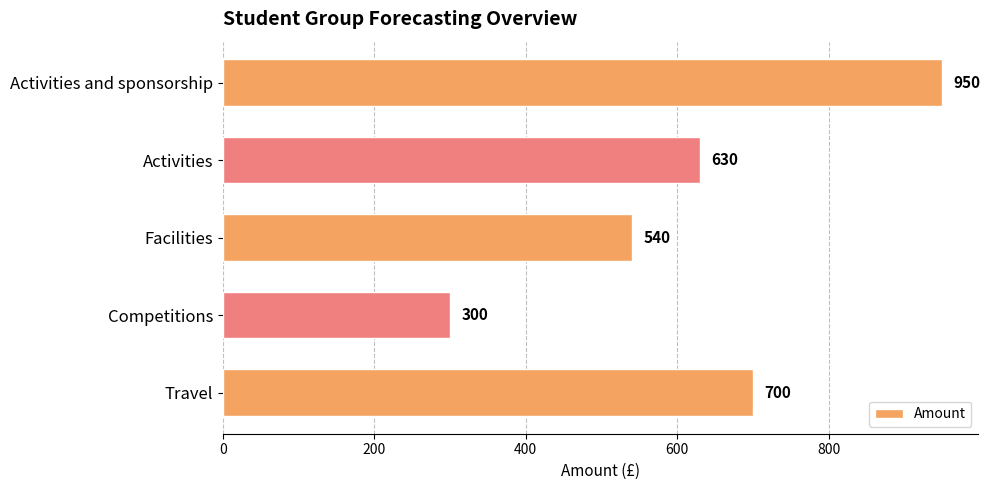

What is the ratio of the value at Facilities to the value at Activities?

0.9